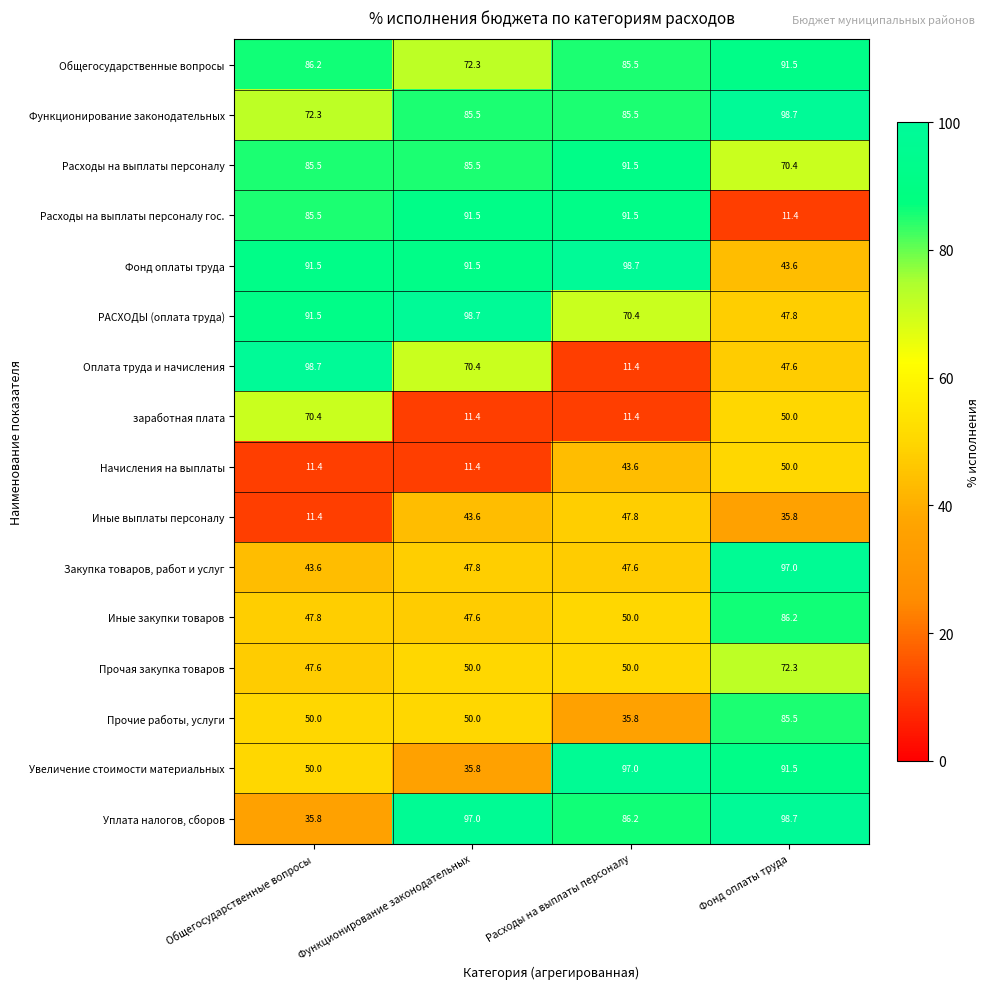

Which series has the largest range (max minus min)?

Оплата труда и начисления